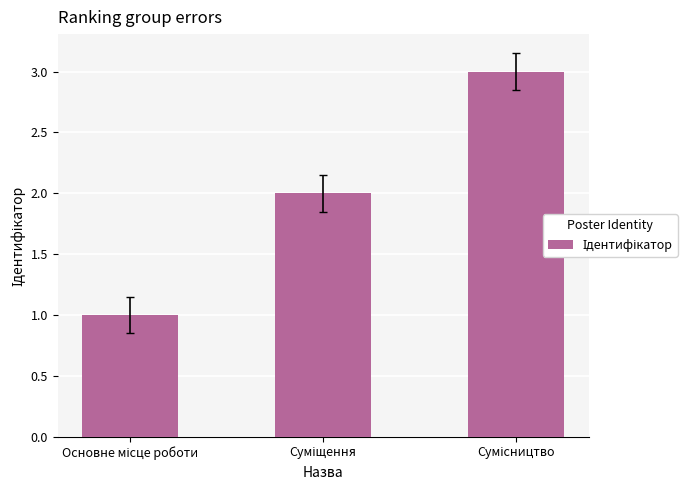

Does the chart contain stacked bars?

No